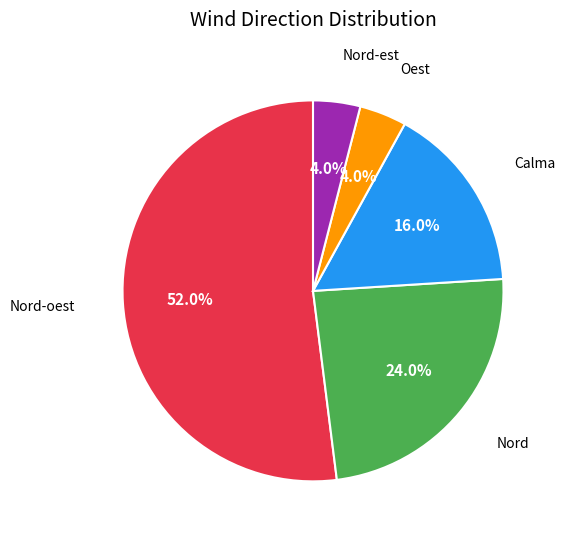

Is there any slice that represents more than half of the pie?

Yes